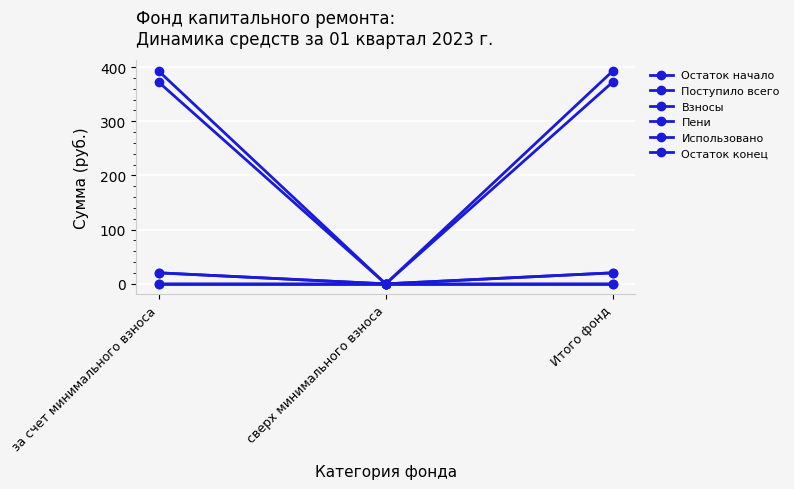

At which category is the sum across all series the highest?

за счет минимального взноса